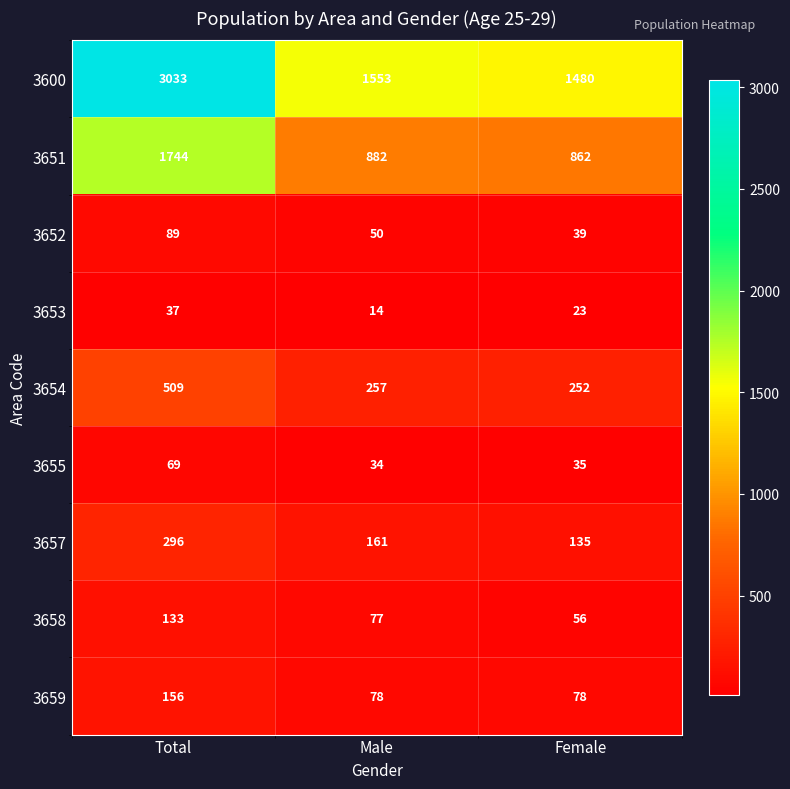

The 3653 series shows 14 at Female. True or false?

False